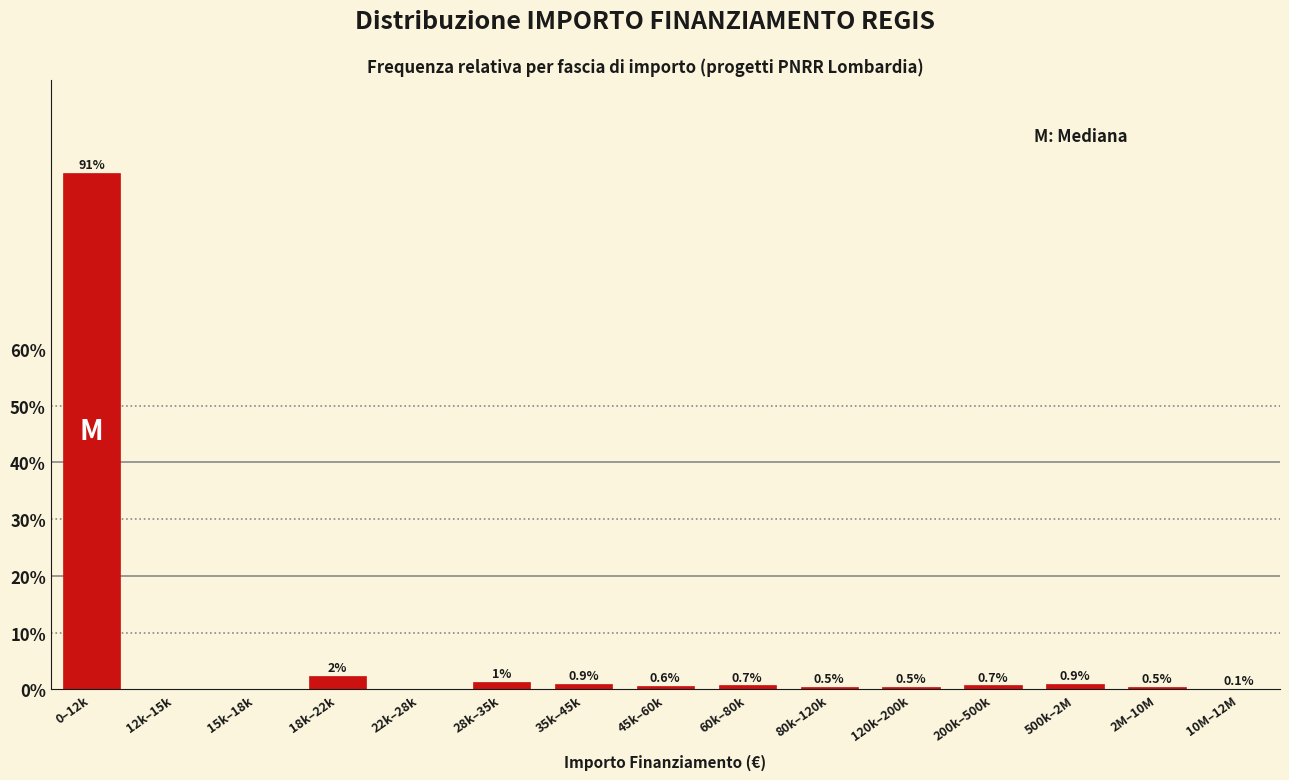

Read the value at 35k–45k.

0.9